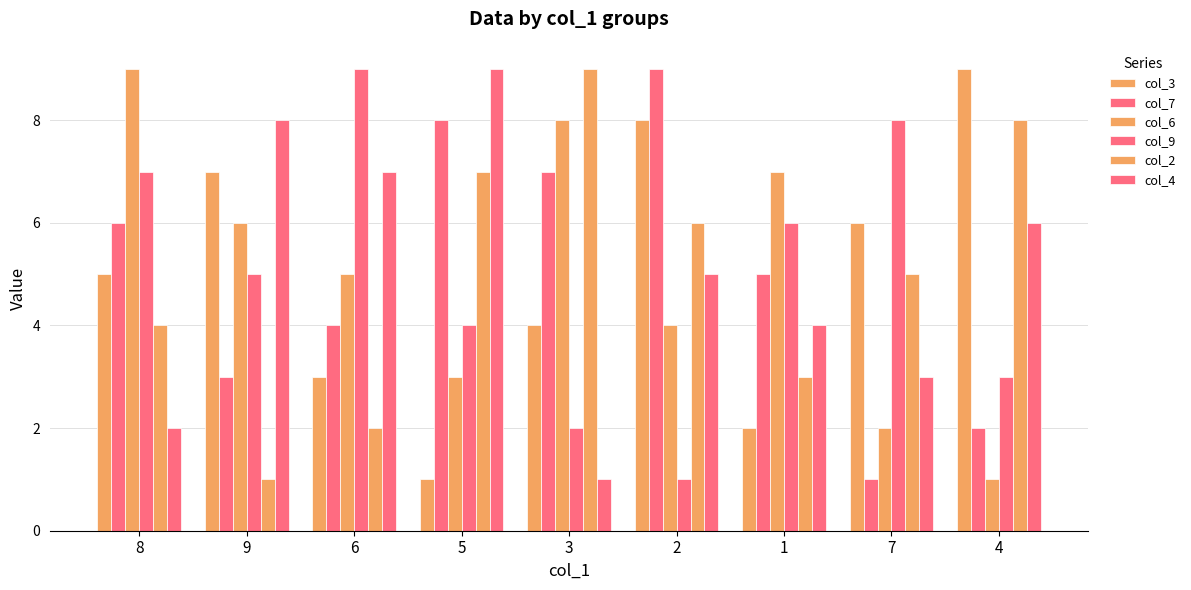

Is it true that col_3 equals 3 at 1?

False